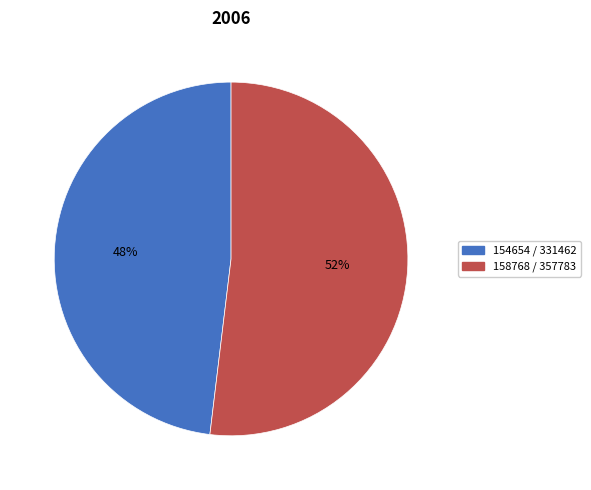

Rank the categories by value from lowest to highest.

154654 / 331462, 158768 / 357783